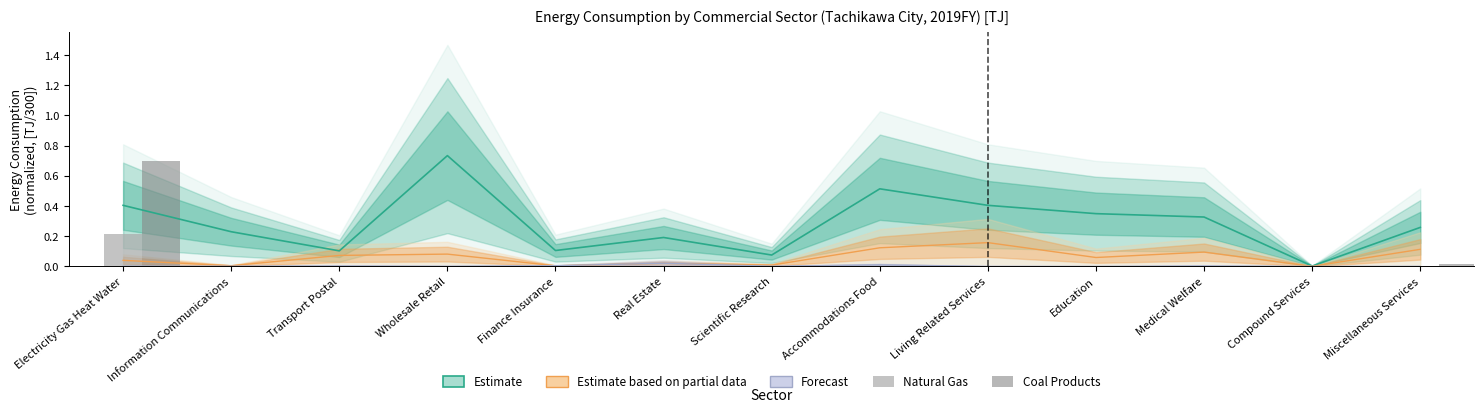

How many bars are there in total?

65